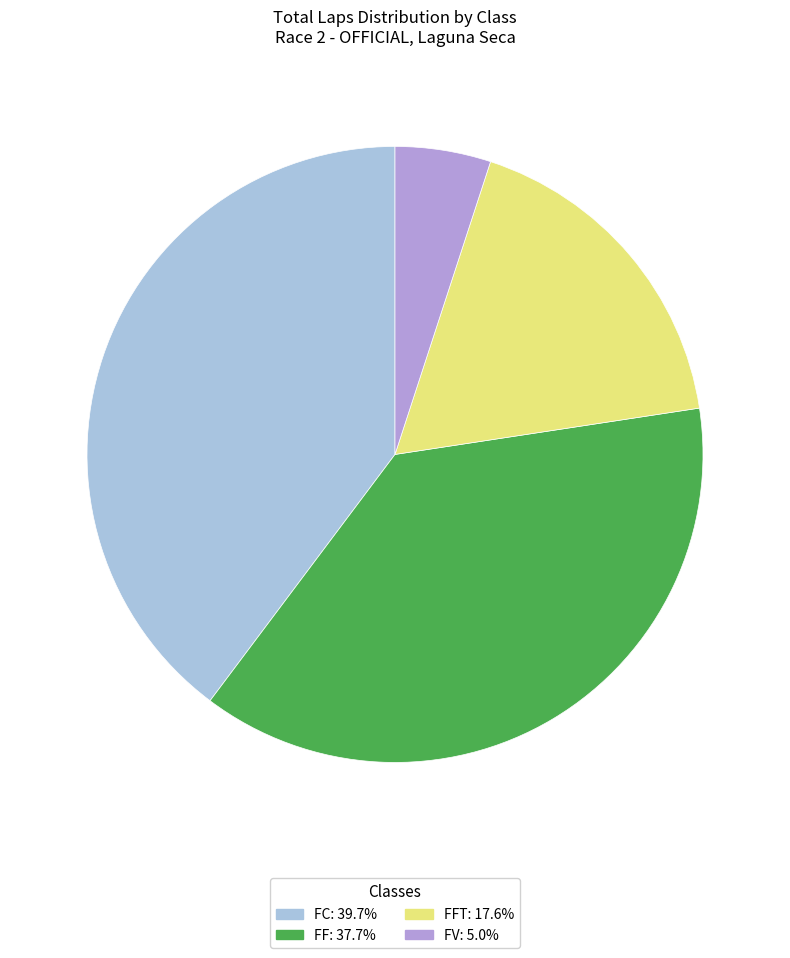

Is there a majority slice in this chart?

No